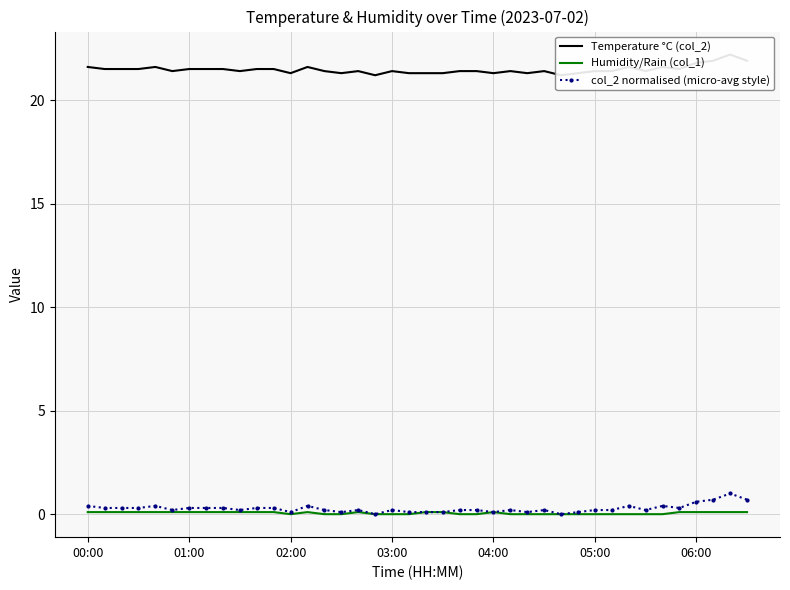

List the series in order of their peak value, highest first.

Temperature °C (col_2), col_2 normalised (micro-avg style), Humidity/Rain (col_1)